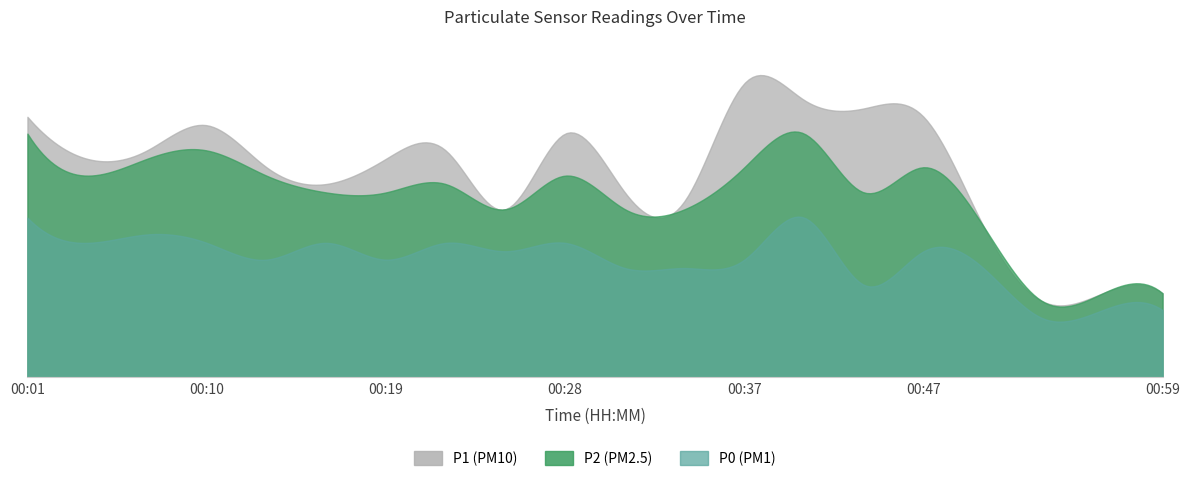

The P2 series shows 18 at 00:50. True or false?

True